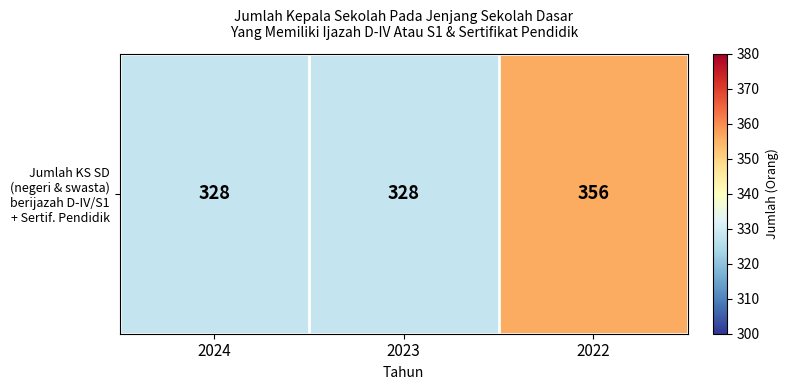

Reading left to right, extract all data points from this chart.

328	328	356